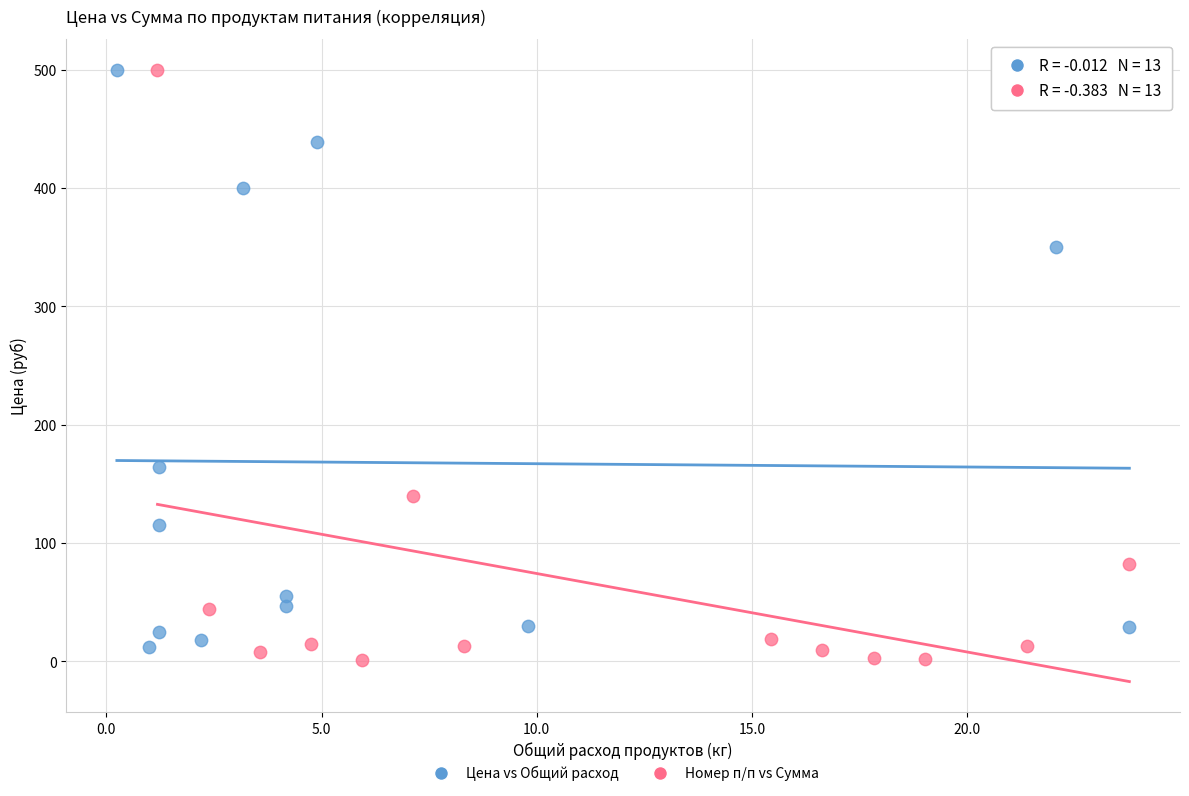

What are all the series names shown in the legend?

Цена vs Общий расход, Номер п/п vs Сумма